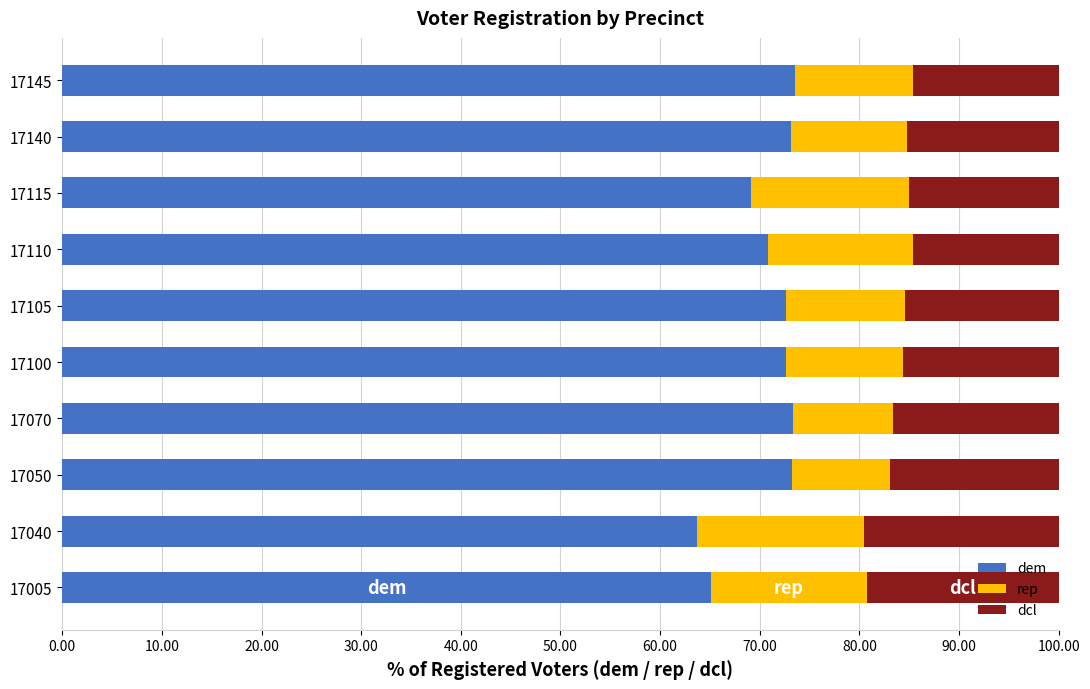

What is the maximum value for dem?

73.6